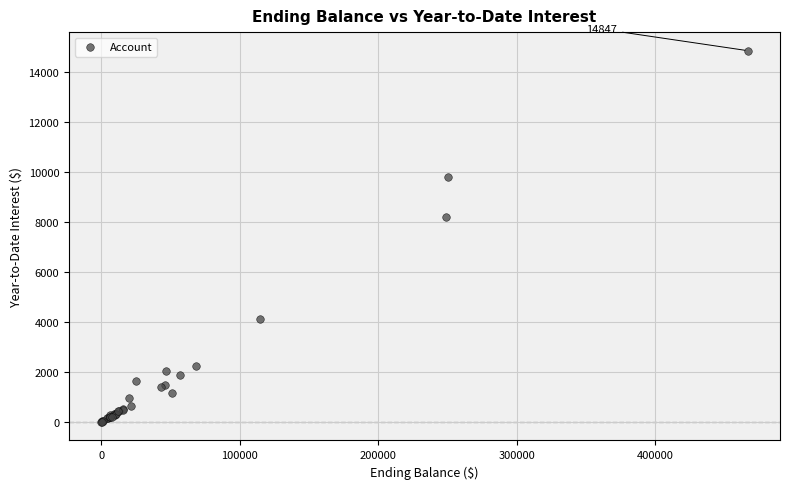

What Y value in the scatter plot is closest to 7423?

8185.3